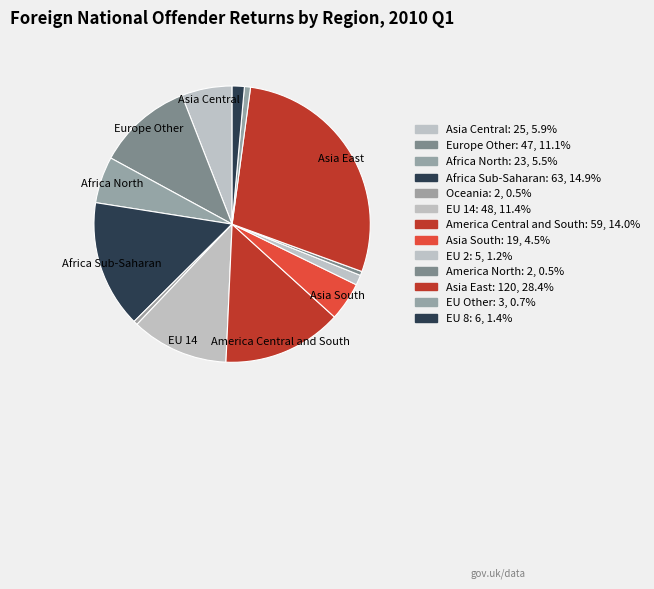

Is there any slice that represents more than half of the pie?

No